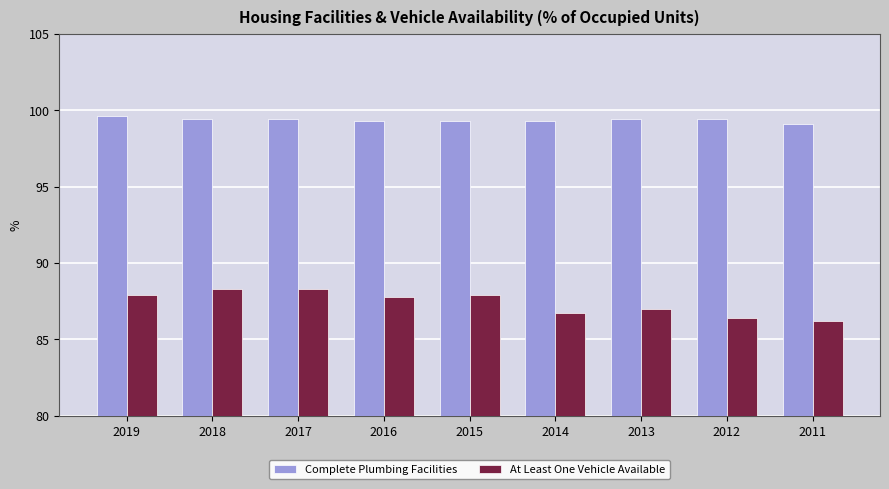

Reading left to right, transcribe all the data shown in this chart.

Complete Plumbing Facilities: 2019=99.6	2018=99.4	2017=99.4	2016=99.3	2015=99.3	2014=99.3	2013=99.4	2012=99.4	2011=99.1
At Least One Vehicle Available: 2019=87.9	2018=88.3	2017=88.3	2016=87.8	2015=87.9	2014=86.7	2013=87.0	2012=86.4	2011=86.2